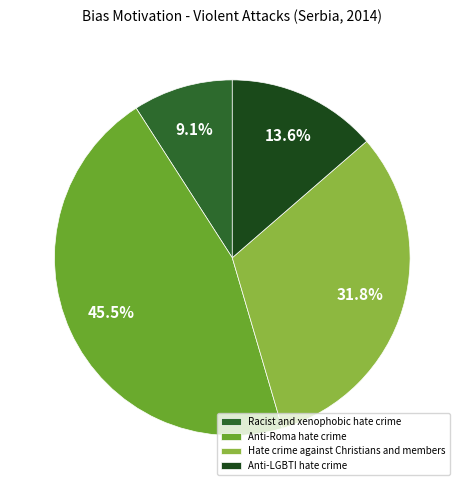

To the nearest percent, what is the combined percentage of Anti-LGBTI hate crime and Anti-Roma hate crime?

59%